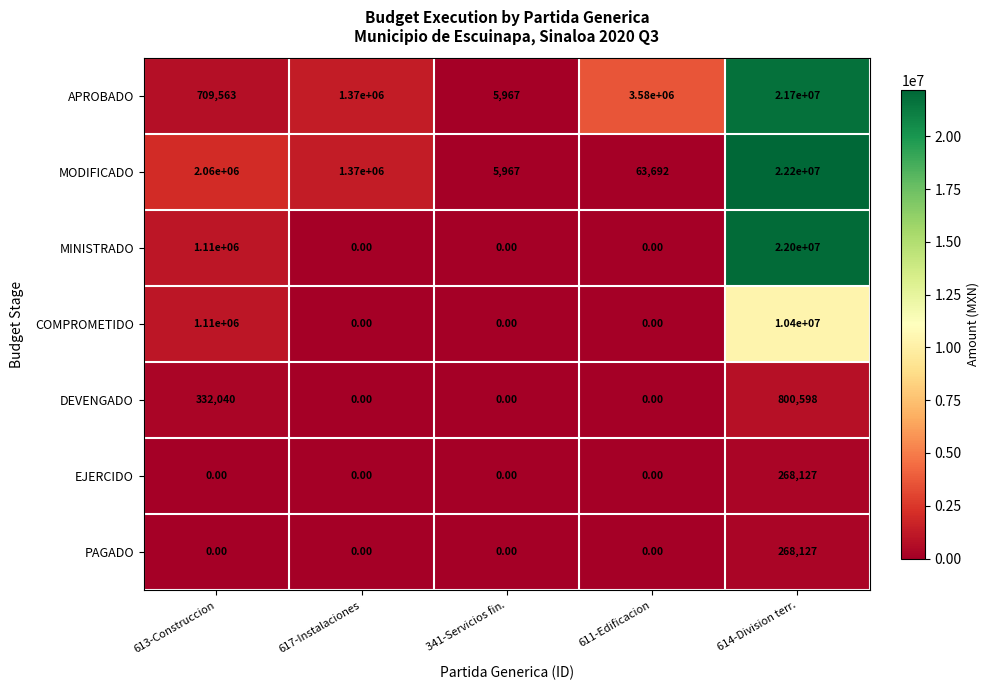

What is the average value of the EJERCIDO series?

53625